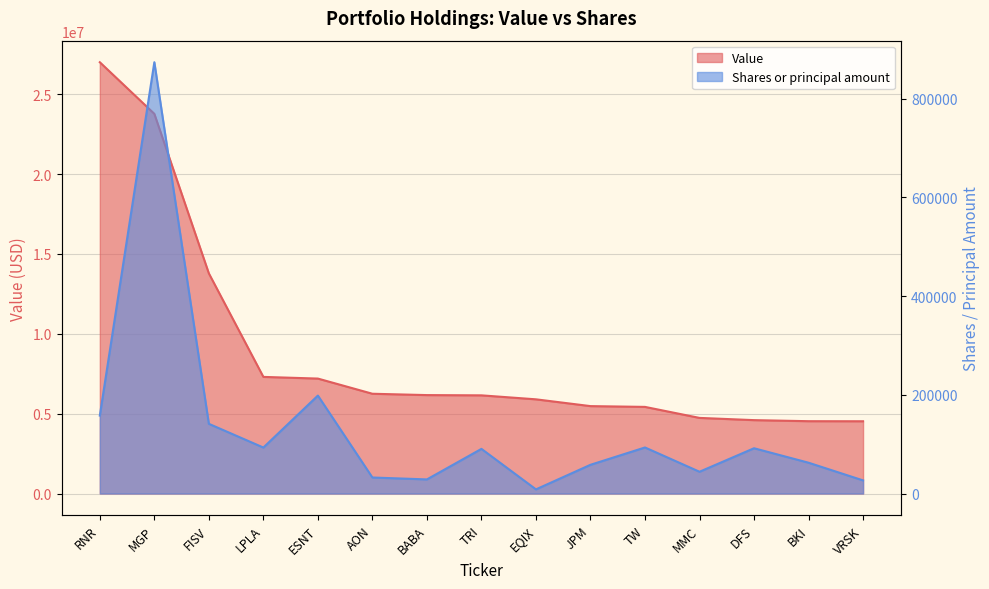

What is the total value across all series at AON?

6278428